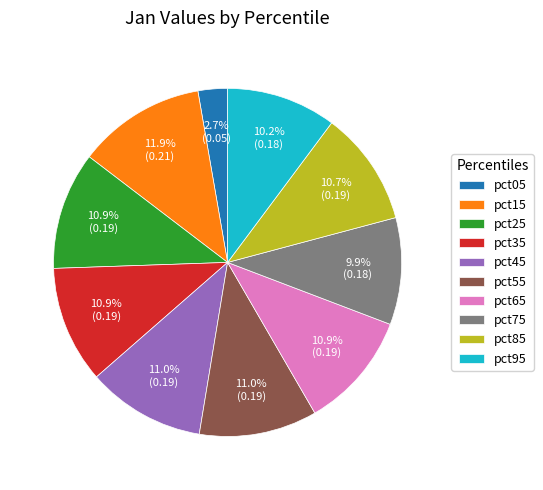

How much of the chart is everything except pct95?

89.8%